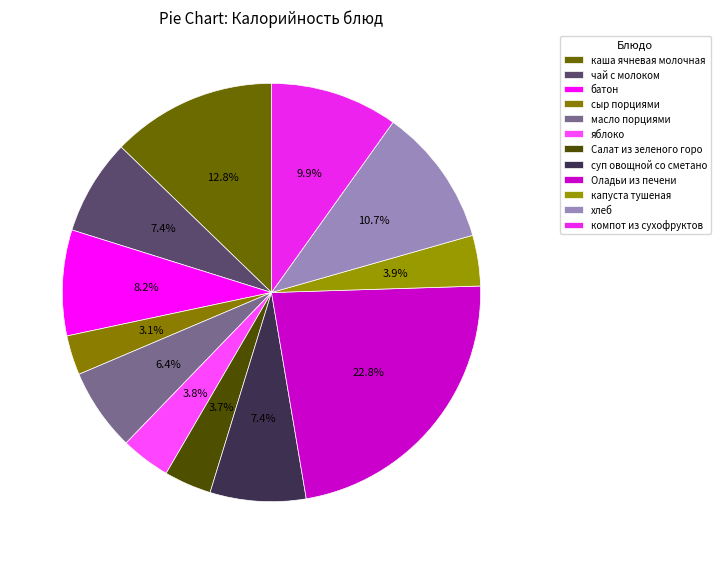

To the nearest percent, what portion does компот из сухофруктов represent?

10%